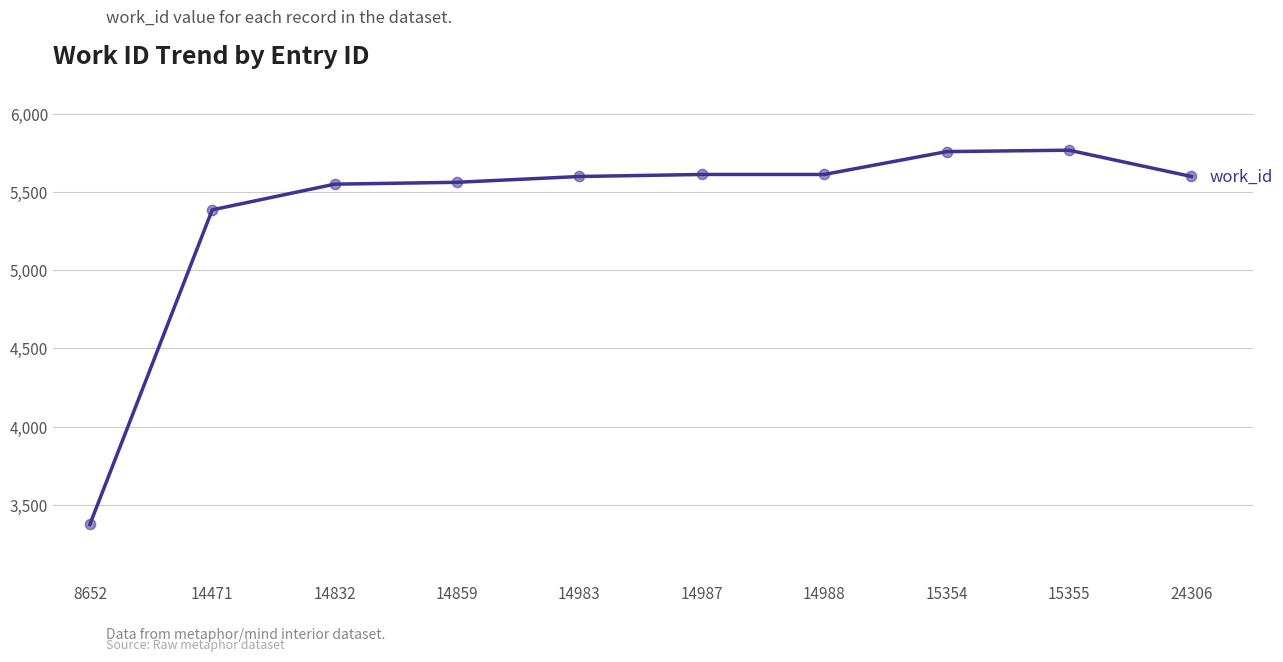

Which has a higher value, 15354 or 14471?

15354